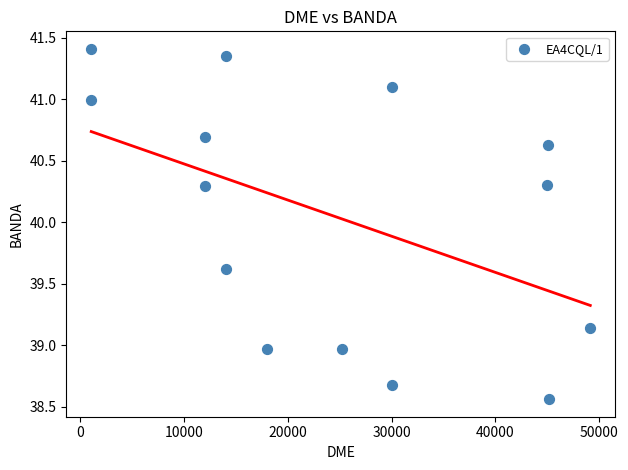

What is the range of X values (max minus min)?

48095.0